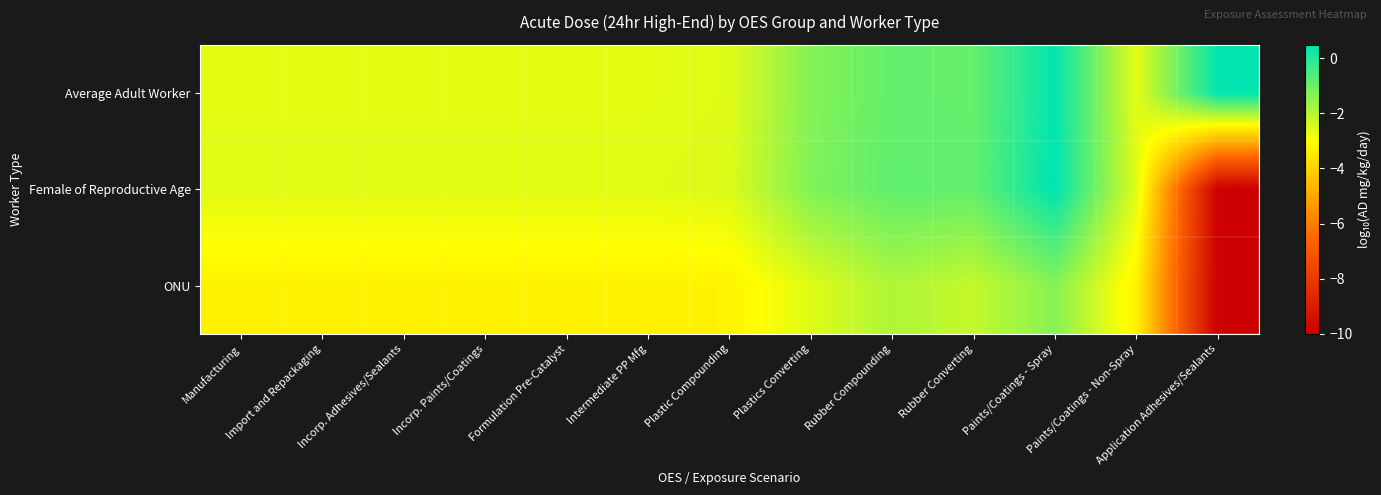

Reading left to right, transcribe all the data shown in this chart.

Average Adult Worker: Manufacturing=-2.6	Import and Repackaging=-2.6	Incorp. Adhesives/Sealants=-2.6	Incorp. Paints/Coatings=-2.6	Formulation Pre-Catalyst=-2.6	Intermediate PP Mfg=-2.6	Plastic Compounding=-2.6	Plastics Converting=-1.3	Rubber Compounding=-0.9	Rubber Converting=-0.9	Paints/Coatings - Spray=0.4	Paints/Coatings - Non-Spray=-2.6	Application Adhesives/Sealants=0.4
Female of Reproductive Age: Manufacturing=-2.6	Import and Repackaging=-2.6	Incorp. Adhesives/Sealants=-2.6	Incorp. Paints/Coatings=-2.6	Formulation Pre-Catalyst=-2.6	Intermediate PP Mfg=-2.6	Plastic Compounding=-2.5	Plastics Converting=-1.3	Rubber Compounding=-0.9	Rubber Converting=-0.9	Paints/Coatings - Spray=0.5	Paints/Coatings - Non-Spray=-2.6	Application Adhesives/Sealants=-10.0
ONU: Manufacturing=-3.3	Import and Repackaging=-3.3	Incorp. Adhesives/Sealants=-3.3	Incorp. Paints/Coatings=-3.3	Formulation Pre-Catalyst=-3.3	Intermediate PP Mfg=-3.3	Plastic Compounding=-3.3	Plastics Converting=-2.6	Rubber Compounding=-1.9	Rubber Converting=-2.2	Paints/Coatings - Spray=-1.4	Paints/Coatings - Non-Spray=-3.3	Application Adhesives/Sealants=-10.0